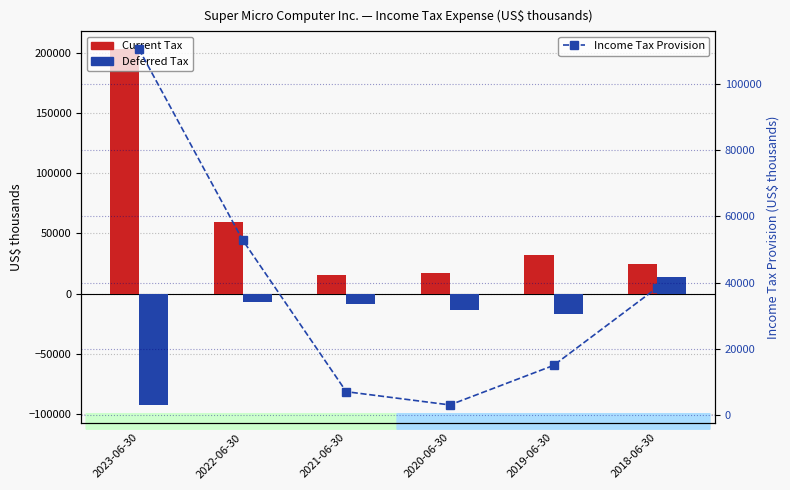

True or false: Income Tax Provision has a value of 38443 at 2018-06-30.

True